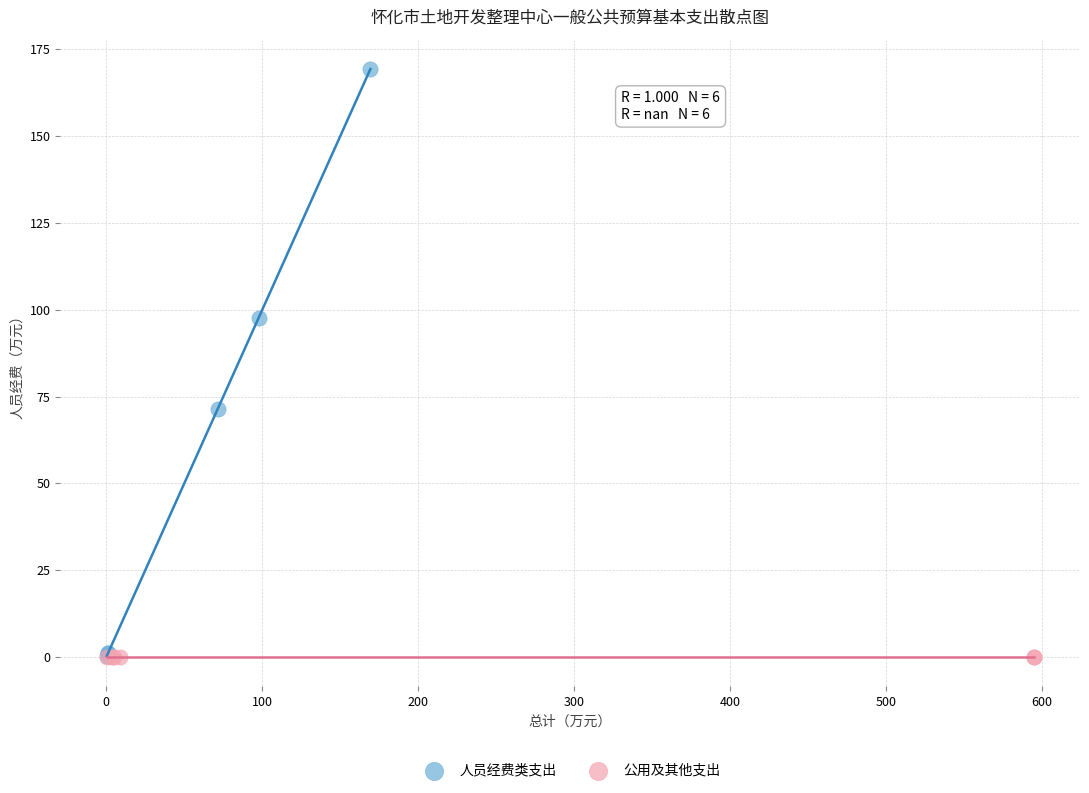

Which series contains the highest Y value?

人员经费类支出